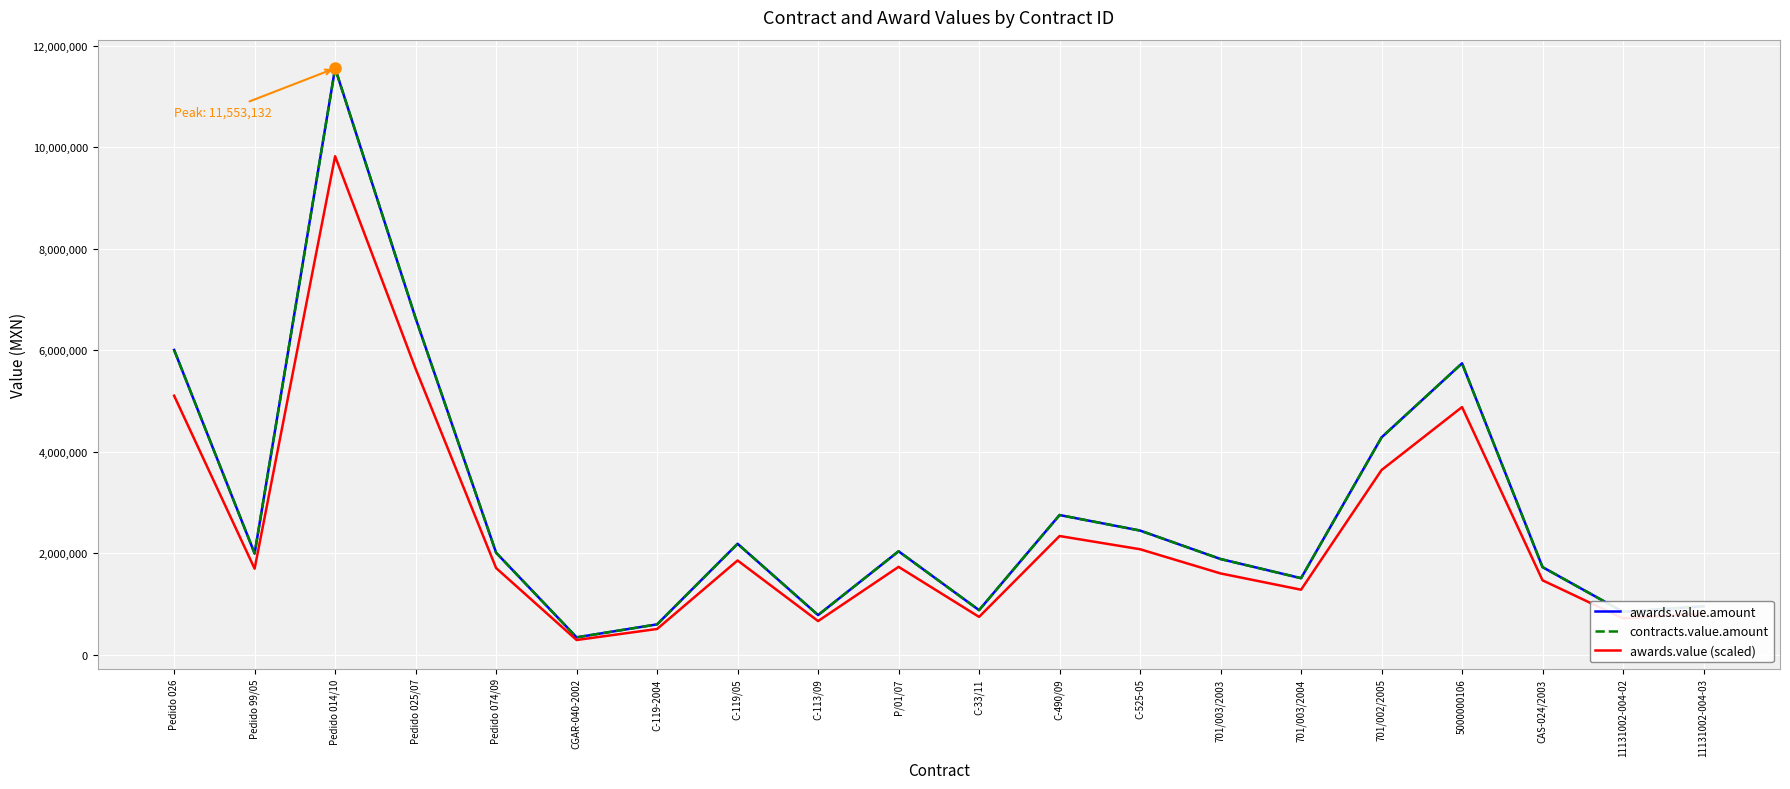

Reading left to right, what are all the values shown in this chart?

awards.value.amount: 6006539.3	1999971.3	11553132.0	6631646.7	2015000.0	347825.1	603626.4	2190450.0	786753.2	2042433.5	883522.9	2756298.1	2450602.2	1890000.0	1512812.4	4284767.8	5743274.0	1730778.8	850000.0	960000.0
contracts.value.amount: 6006539.3	1999971.3	11553132.0	6631646.7	2015000.0	347825.1	603626.4	2190450.0	786753.2	2042433.5	883522.9	2756298.1	2450602.2	1890000.0	1512812.4	4284767.8	5743274.0	1730778.8	850000.0	960000.0
awards.value (scaled): 5105558.4	1699975.6	9820162.2	5636899.7	1712750.0	295651.3	513082.4	1861882.5	668740.2	1736068.5	750994.5	2342853.4	2083011.9	1606500.0	1285890.5	3642052.6	4881782.9	1471162.0	722500.0	816000.0